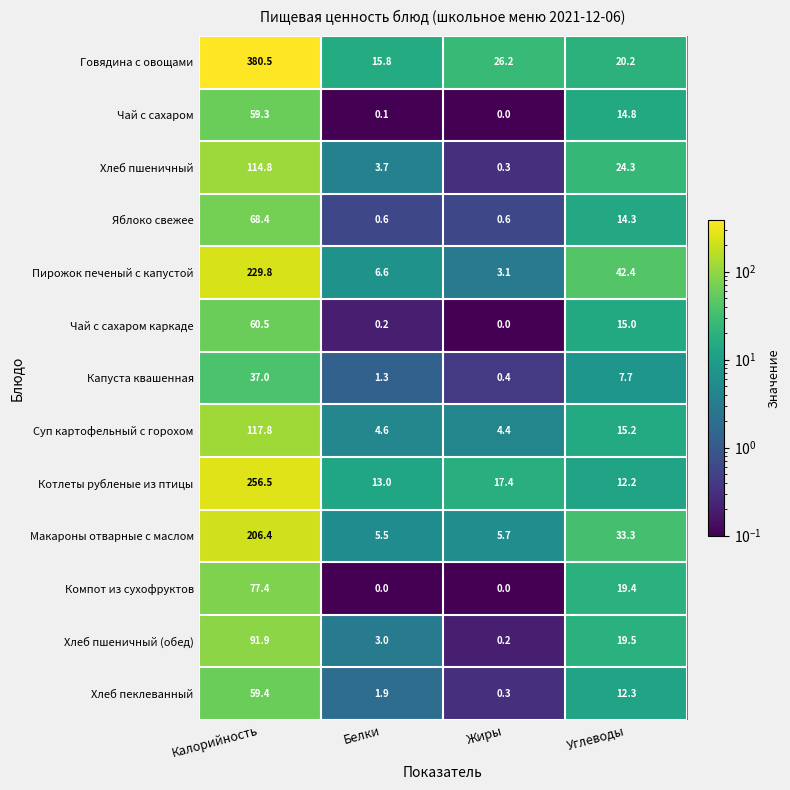

List the series in order of their peak value, lowest first.

Капуста квашенная, Чай с сахаром, Хлеб пеклеванный, Чай с сахаром каркаде, Яблоко свежее, Компот из сухофруктов, Хлеб пшеничный (обед), Хлеб пшеничный, Суп картофельный с горохом, Макароны отварные с маслом, Пирожок печеный с капустой, Котлеты рубленые из птицы, Говядина с овощами